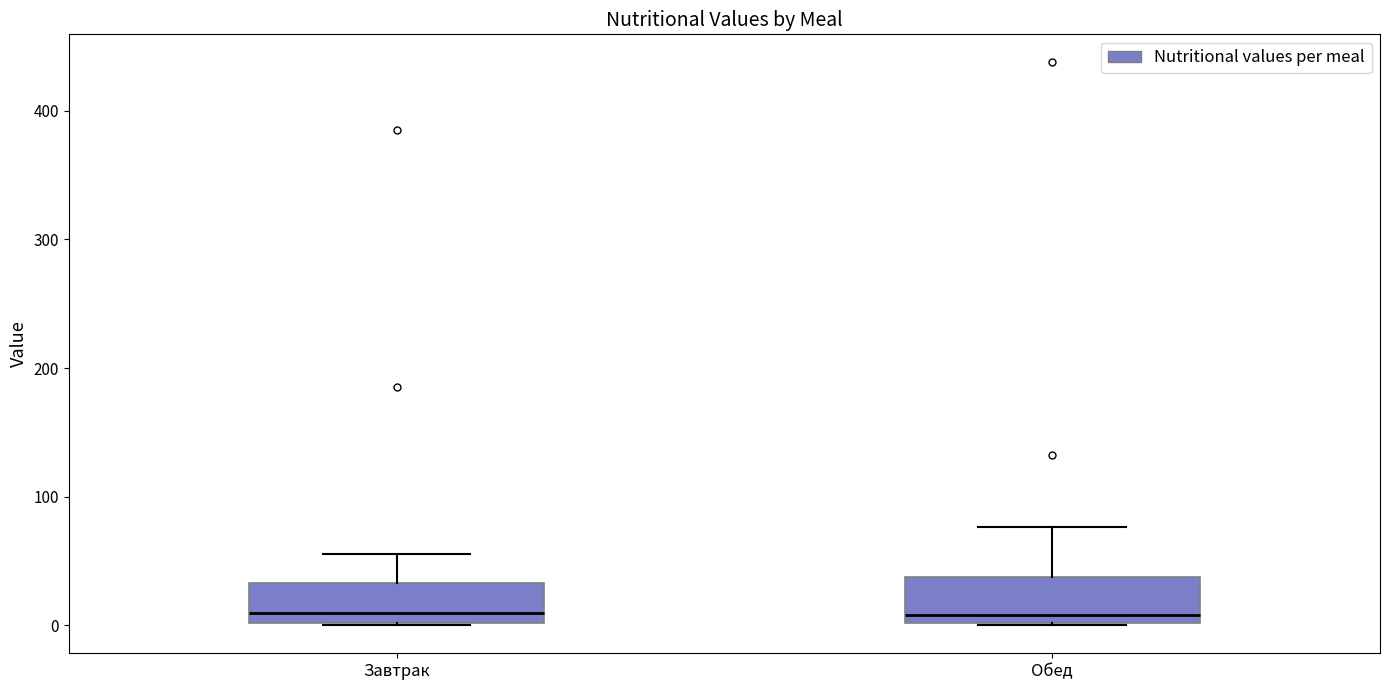

Reading left to right, transcribe this box plot: for each box, give where its median line is, the range the box spans, and where its two whiskers end, as read against the y-axis. The values are not printed on the chart, so give them approximately, as read against the axis.

Завтрак: median 10, box 0 to 30, whiskers 0 to 60
Обед: median 10, box 0 to 40, whiskers 0 to 80